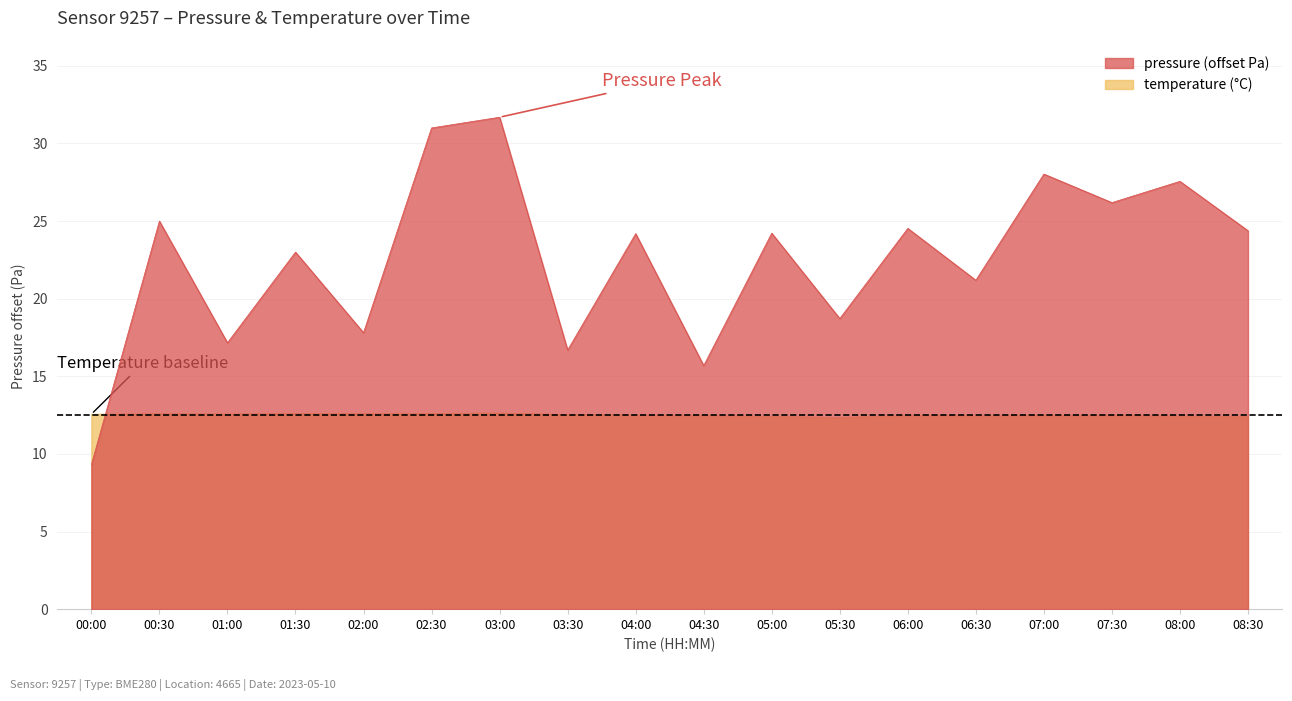

What is the average value of the pressure series?

22.6